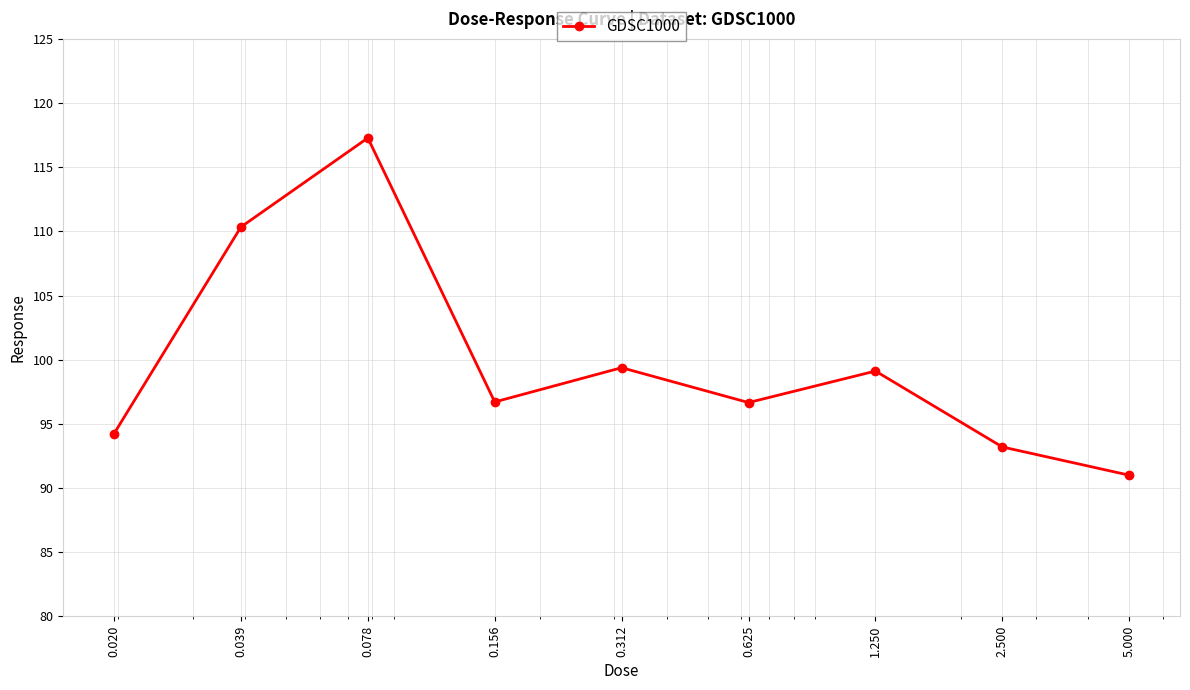

Reading right to left, list all the values displayed in this chart.

91.0	93.2	99.1	96.7	99.4	96.7	117.3	110.3	94.2